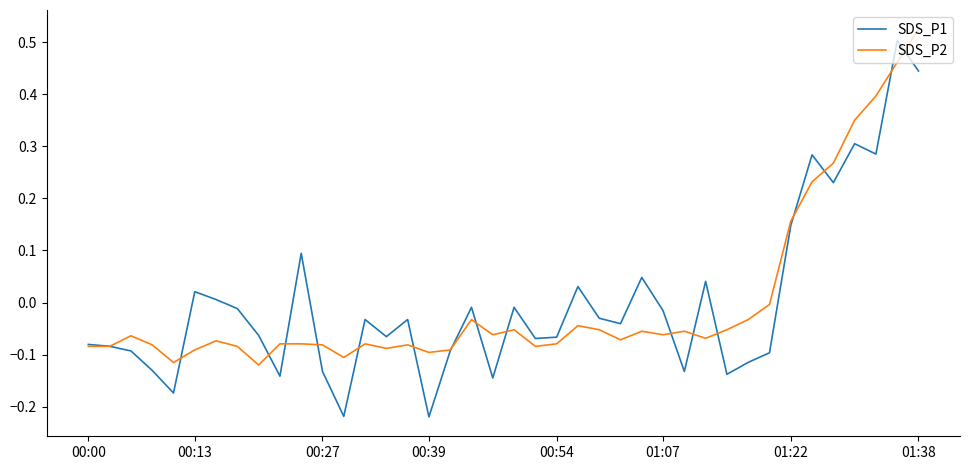

Which series has the largest range (max minus min)?

SDS_P1